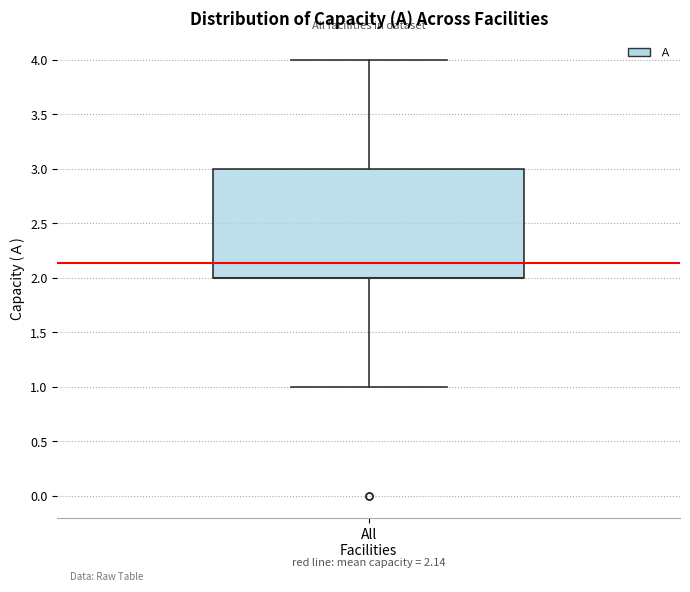

Transcribe this box plot: give where the median line is, the range the box spans, and where the two whiskers end, as read against the y-axis. The values are not printed on the chart, so give them approximately, as read against the axis.

median 2 (drawn on the box's lower edge), box 2 to 3, whiskers 1 to 4